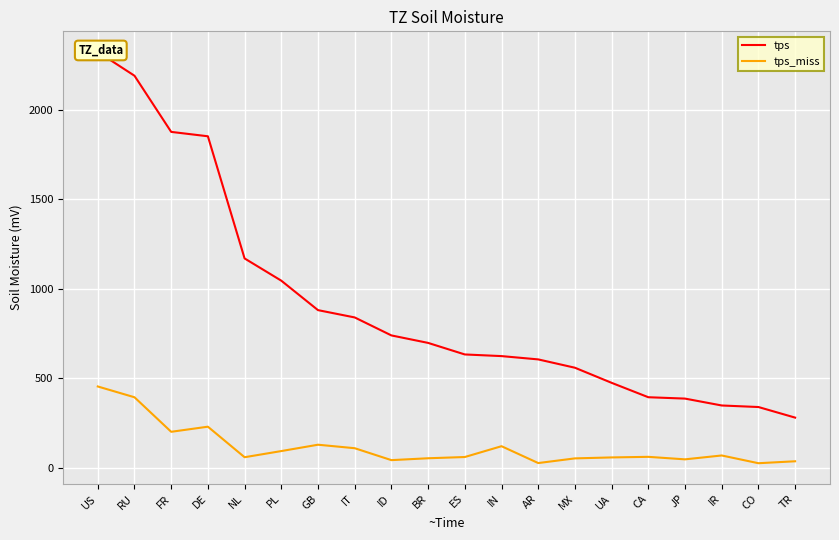

True or false: tps_miss and tps cross at least once.

False